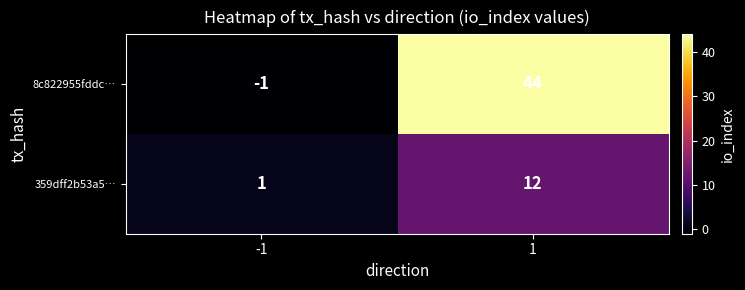

What is the greatest value displayed?

44